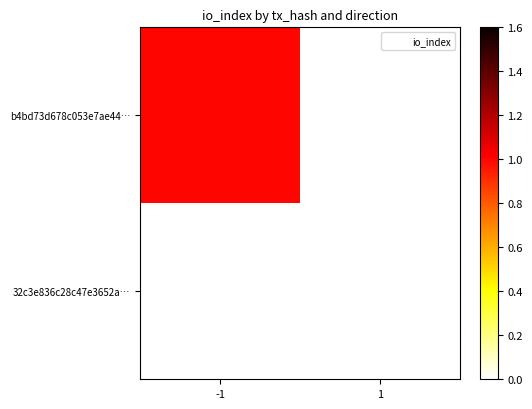

Between -1 and 1, which series saw the biggest shift?

b4bd73d678c053e7ae44…